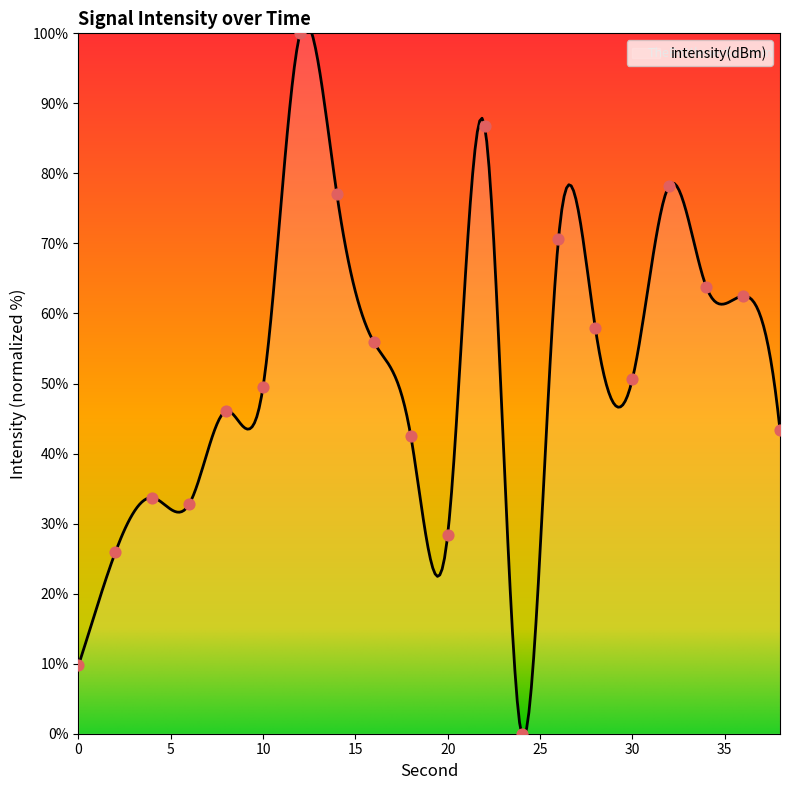

Between 16 and 2, which is larger?

16